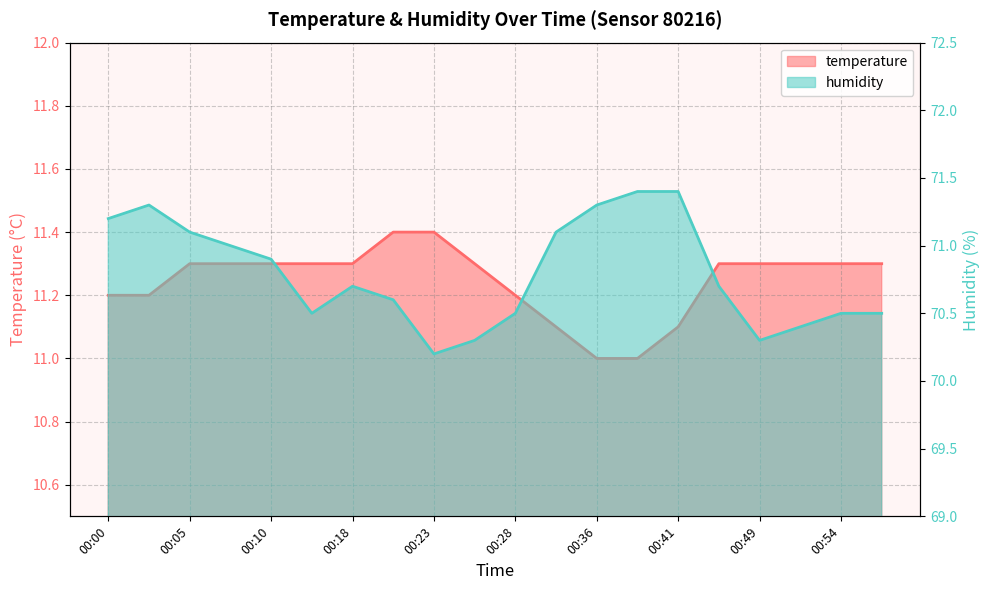

Between 00:23 and 00:38, which is larger?

00:23